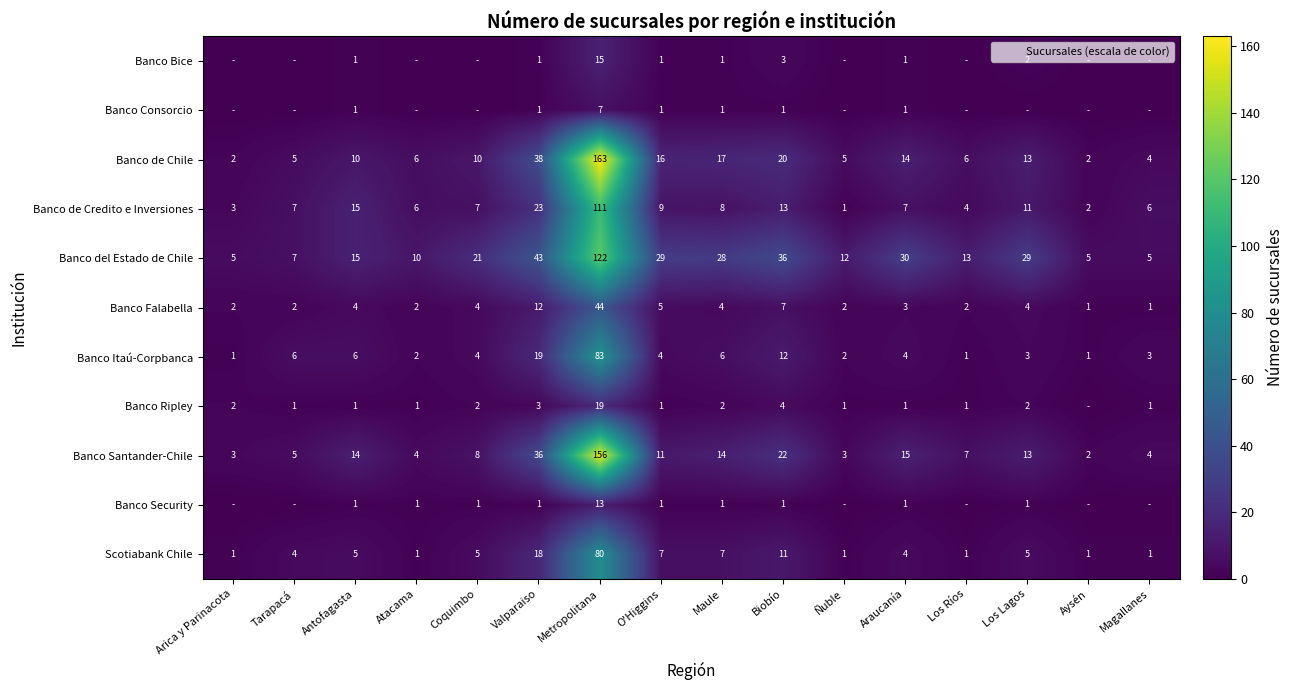

What is the maximum value for Banco Itaú-Corpbanca?

83